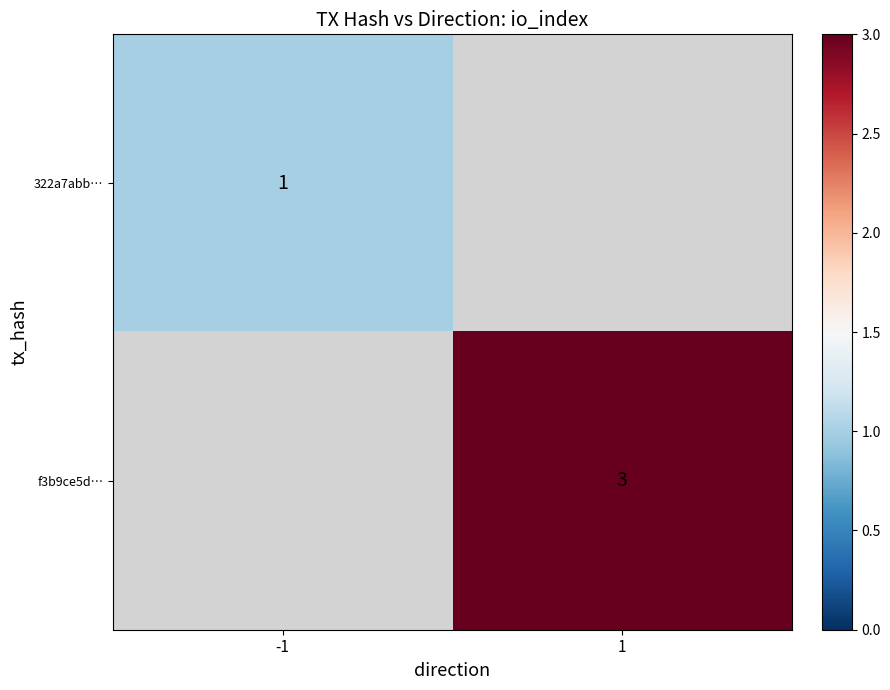

Which label corresponds to the largest value in the chart?

1